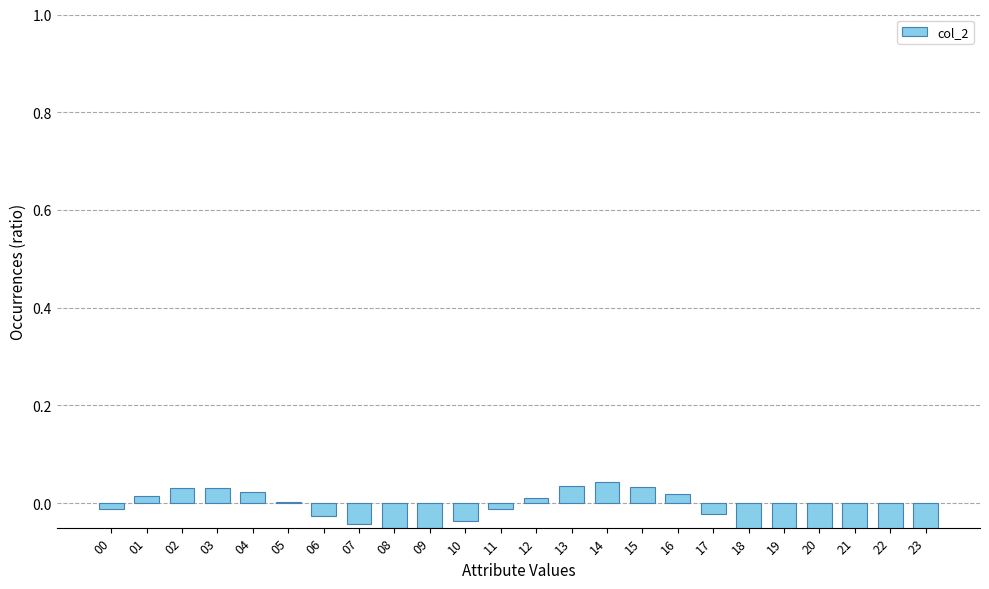

List the labels in order of value, smallest first.

21, 20, 22, 19, 23, 18, 09, 08, 07, 10, 06, 17, 00, 11, 05, 12, 01, 16, 04, 02, 03, 15, 13, 14